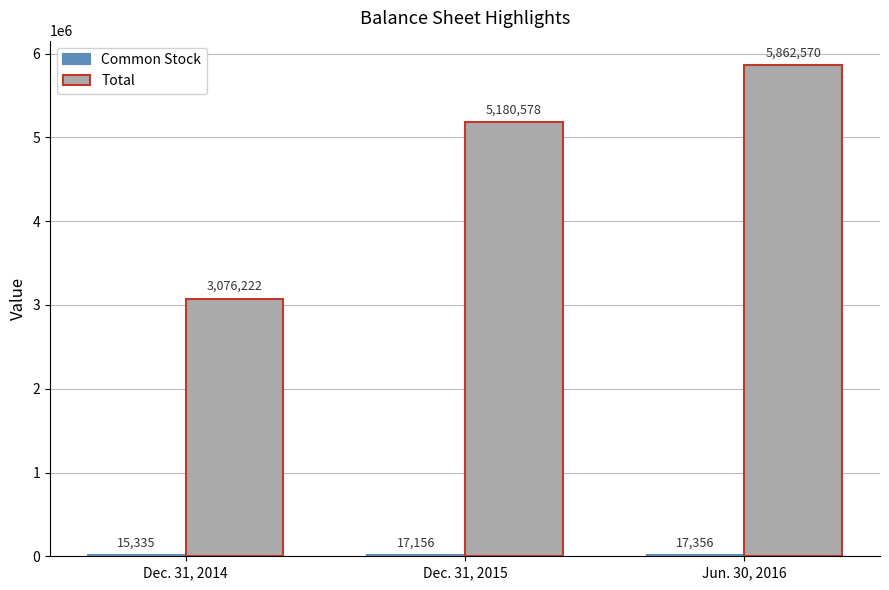

At which category does the chart reach its peak across all series?

Jun. 30, 2016